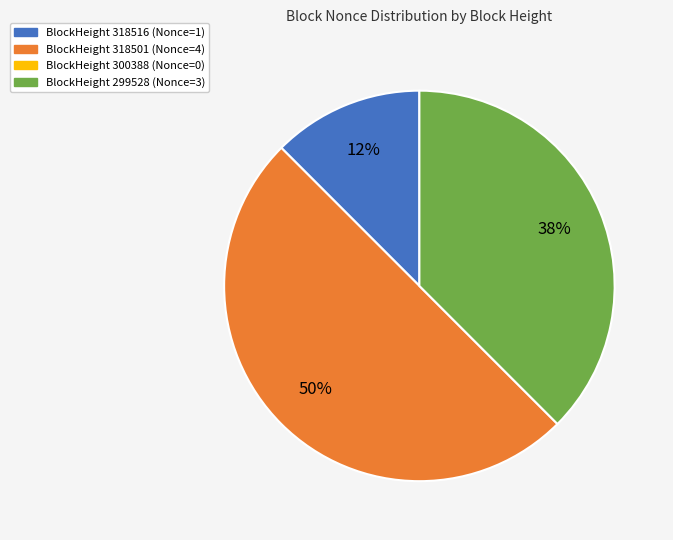

To the nearest percent, what is the average slice percentage?

33%